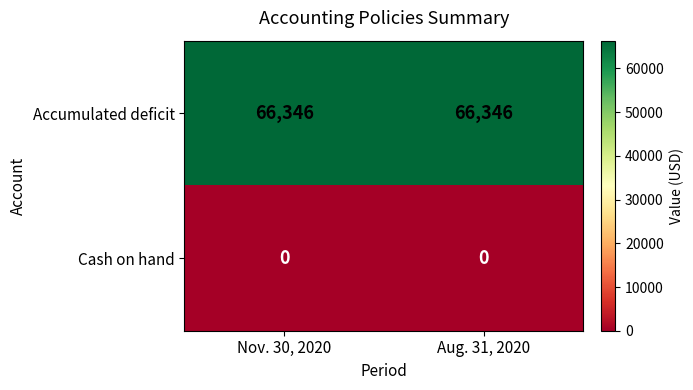

Rank the series by their average value, from highest to lowest.

Accumulated deficit, Cash on hand